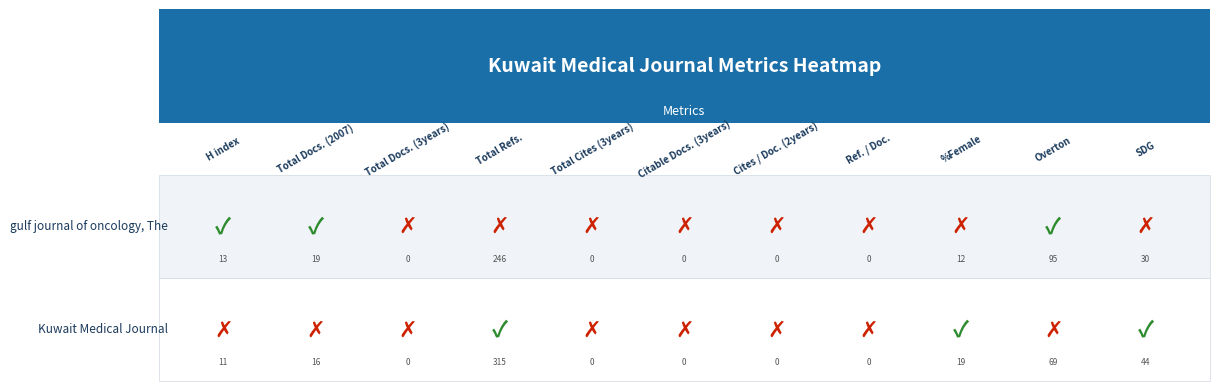

At 3, list the series in order from largest to smallest.

Kuwait Medical Journal, gulf journal of oncology, The